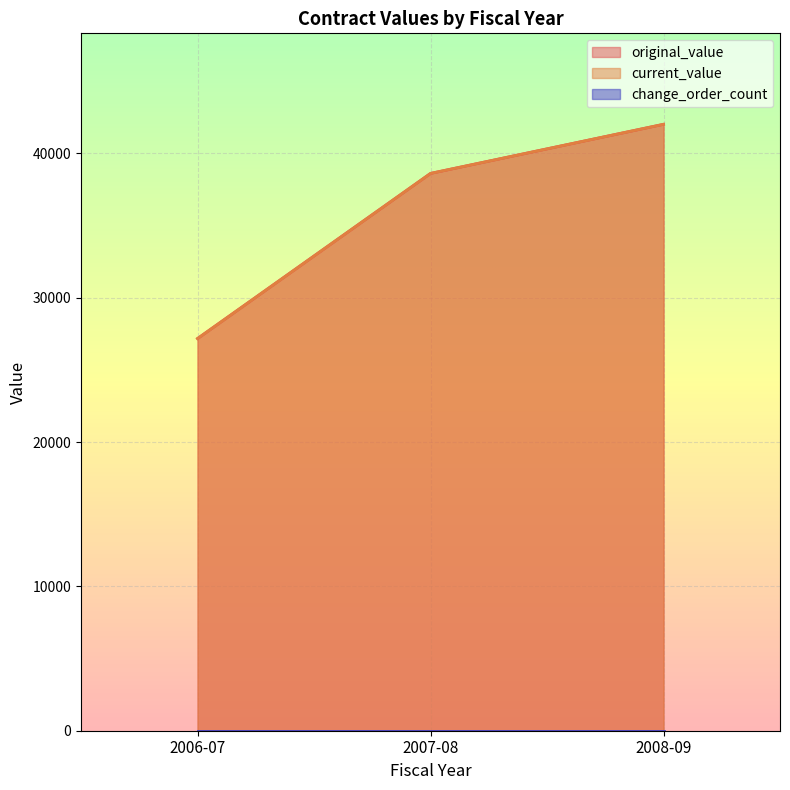

Which label corresponds to the smallest value in the chart?

2006-07